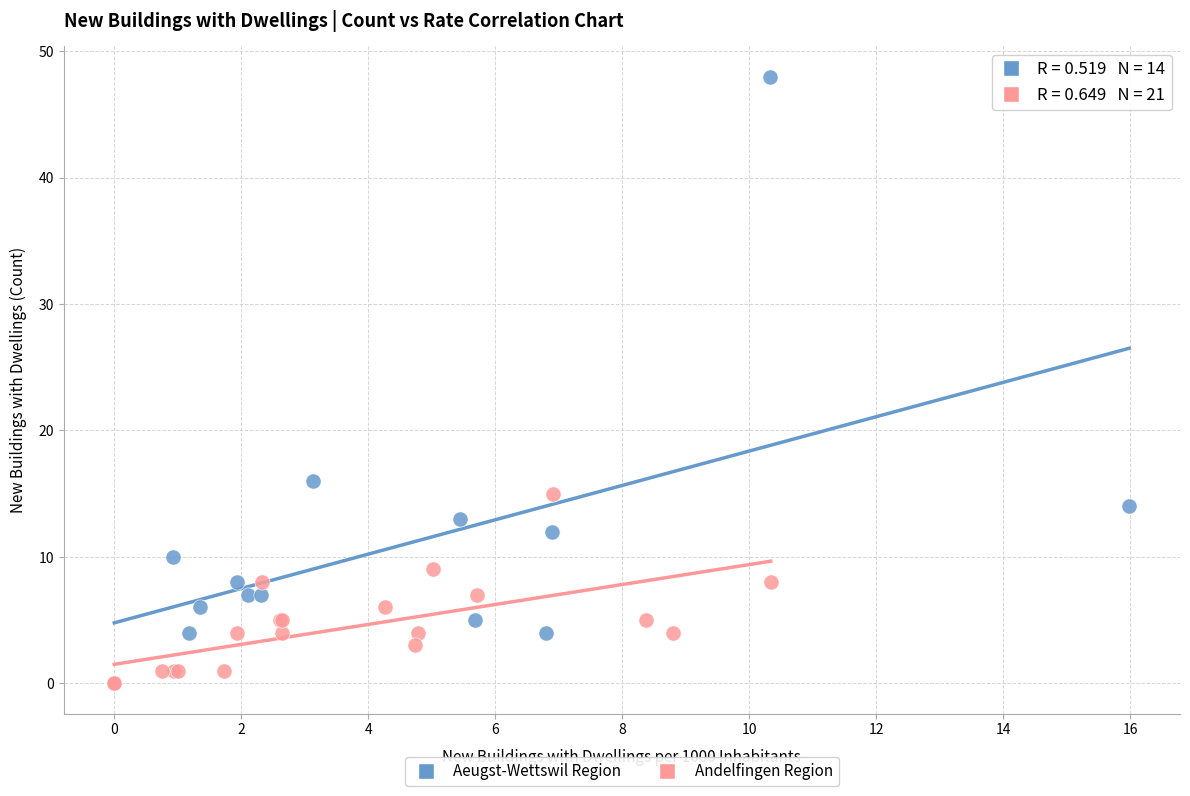

Which series has the largest Y range (max minus min)?

Aeugst-Wettswil Region